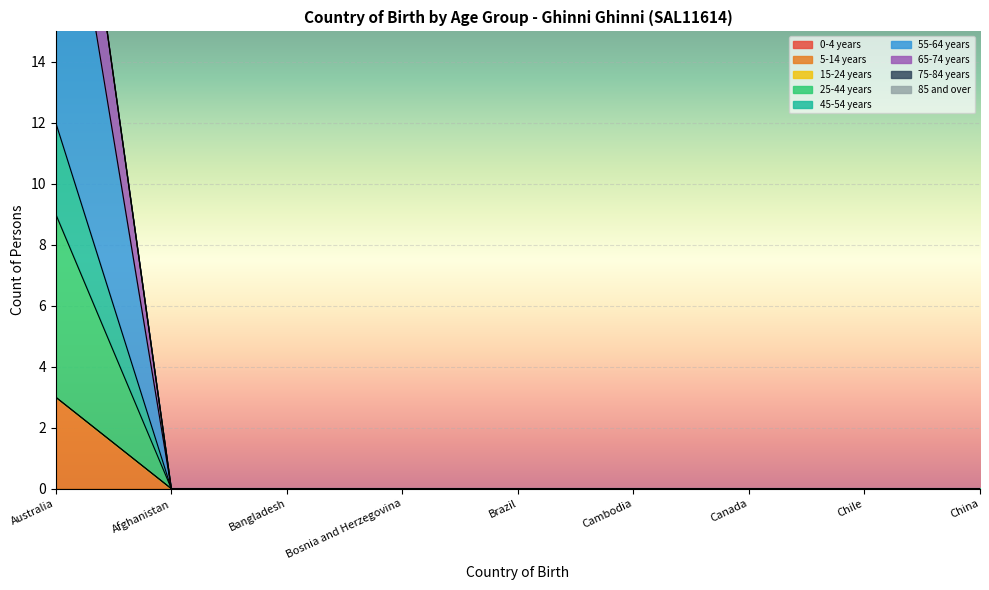

Count the 25-44 years values in the range 0 to 1.

8